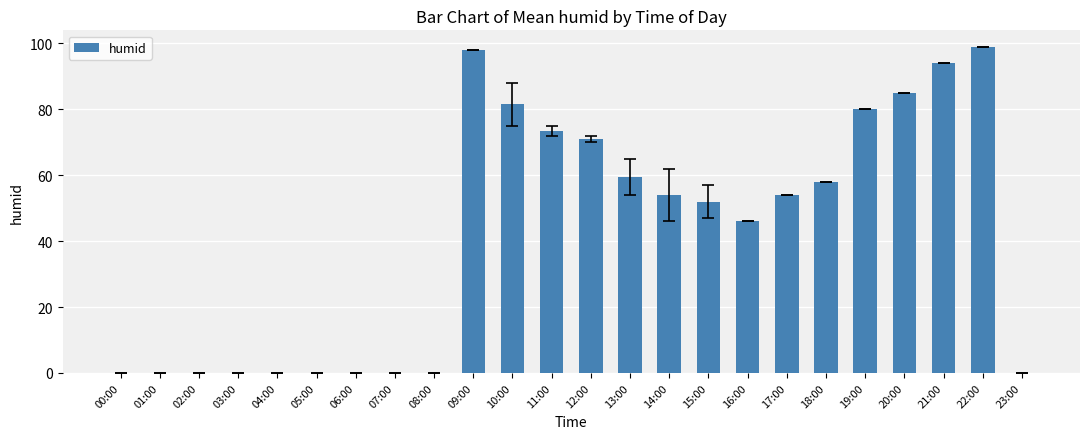

What is the greatest value displayed?

99.0